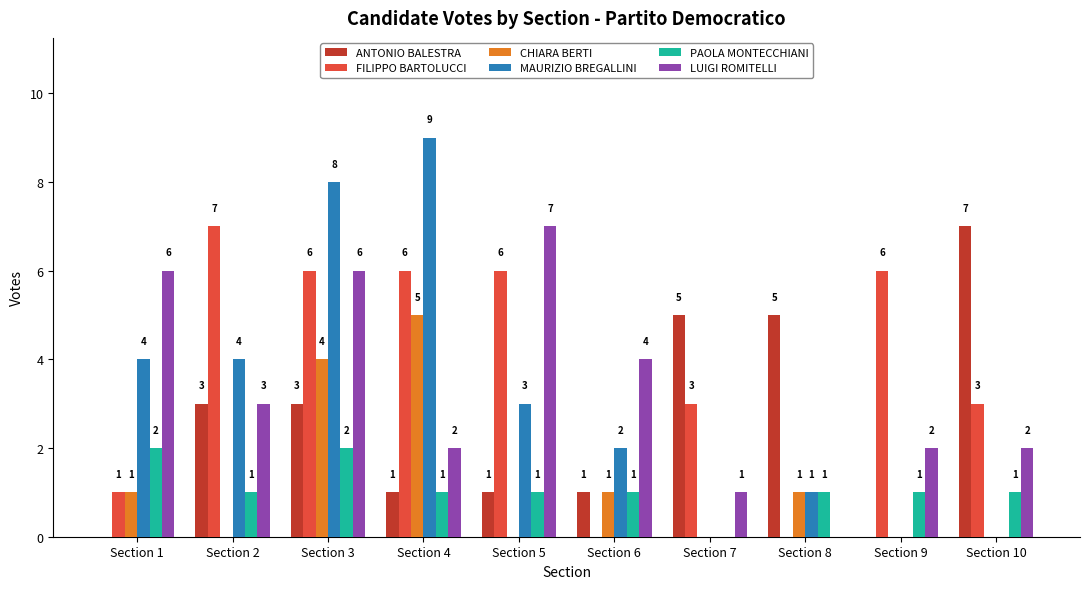

Reading left to right, what are all the values shown in this chart?

ANTONIO BALESTRA: 0	3	3	1	1	1	5	5	0	7
FILIPPO BARTOLUCCI: 1	7	6	6	6	0	3	0	6	3
CHIARA BERTI: 1	0	4	5	0	1	0	1	0	0
MAURIZIO BREGALLINI: 4	4	8	9	3	2	0	1	0	0
PAOLA MONTECCHIANI: 2	1	2	1	1	1	0	1	1	1
LUIGI ROMITELLI: 6	3	6	2	7	4	1	0	2	2